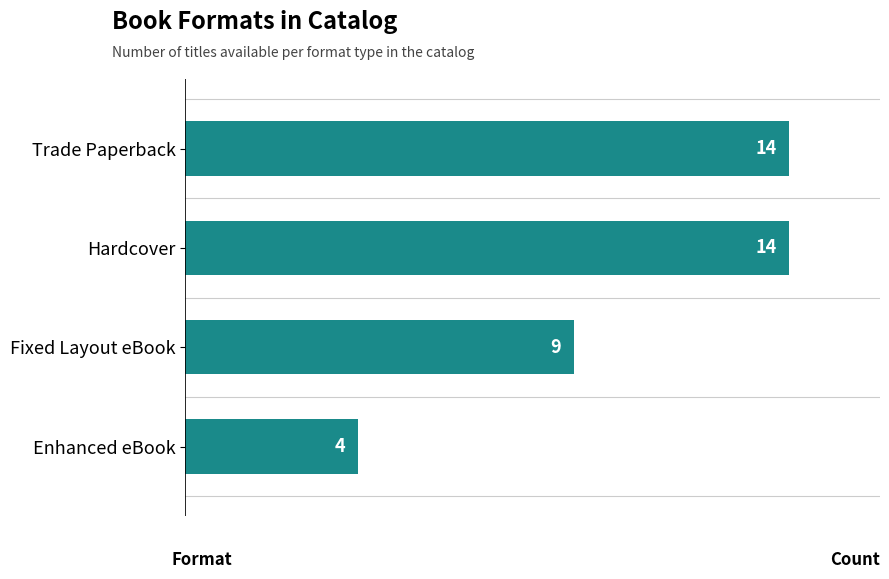

At which label is the value closest to 9?

Fixed Layout eBook